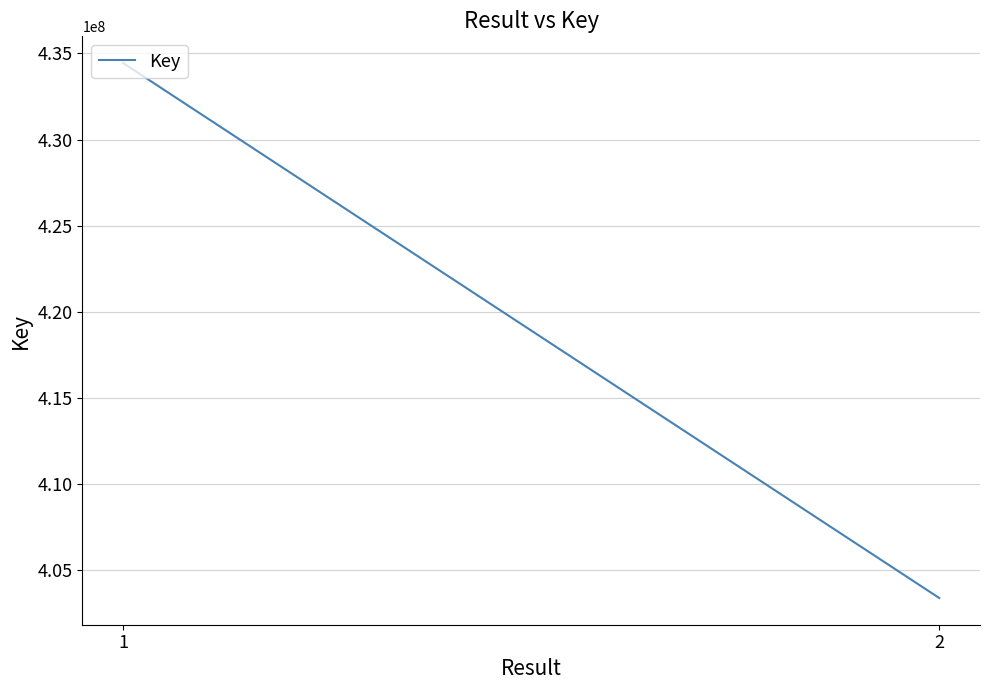

What is the maximum value shown in the chart?

434439480